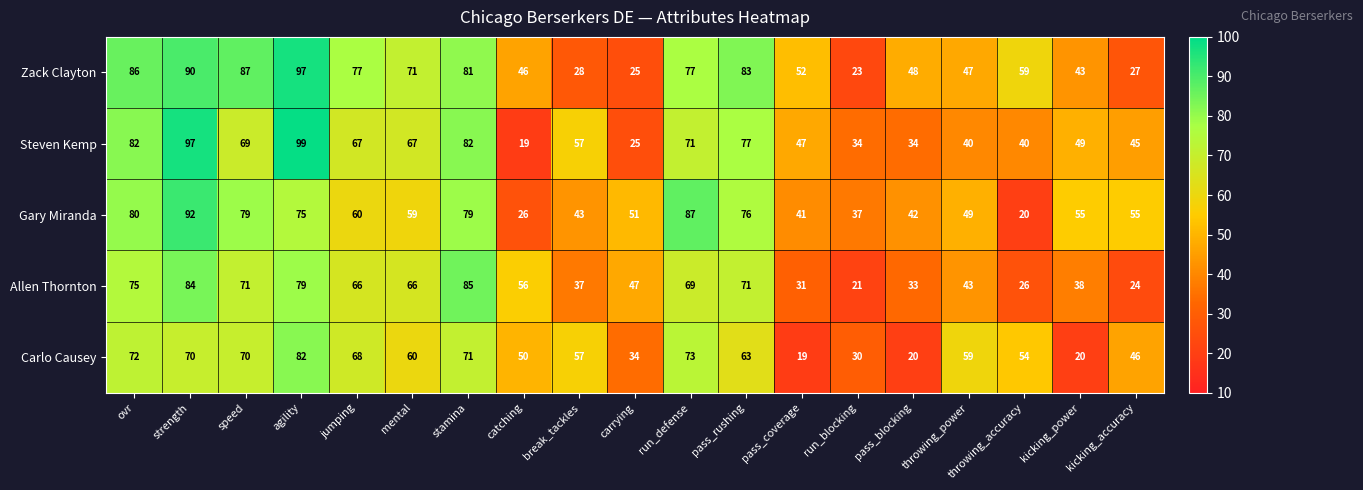

How many distinct data groups are displayed?

5